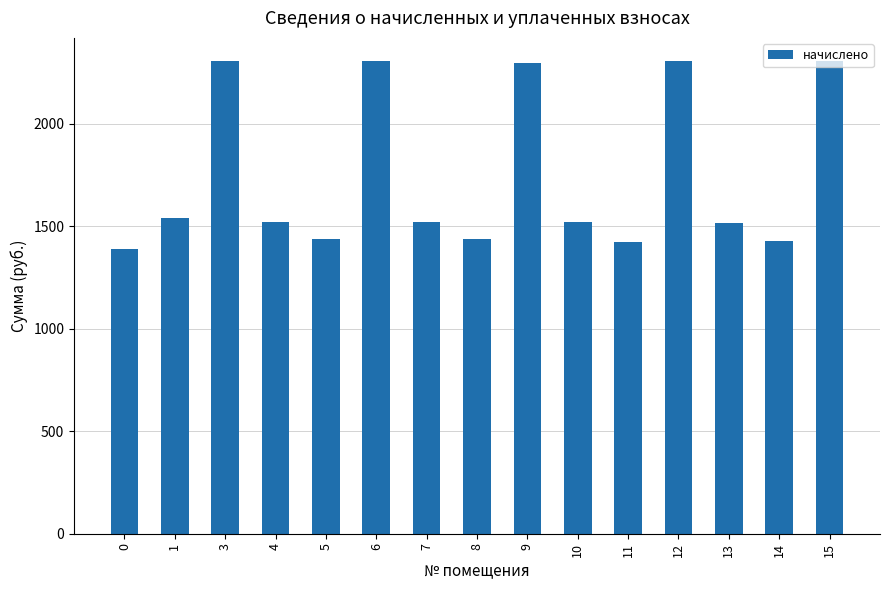

What is the change in value from 3 to 9?

-7.4